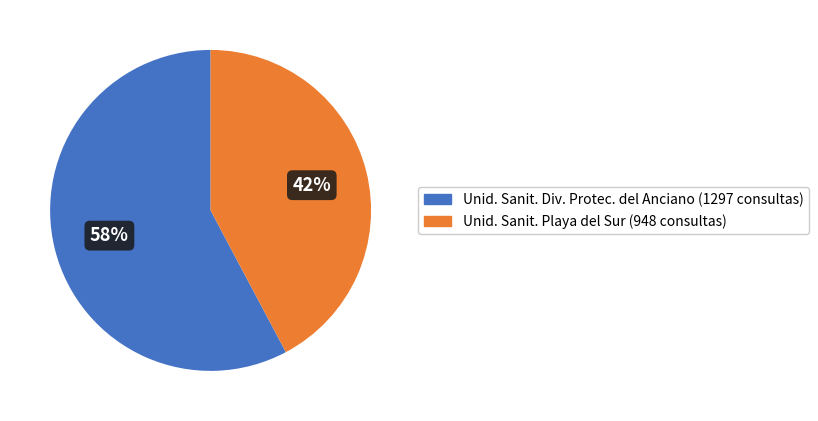

To the nearest percent, what is the average slice percentage?

50%